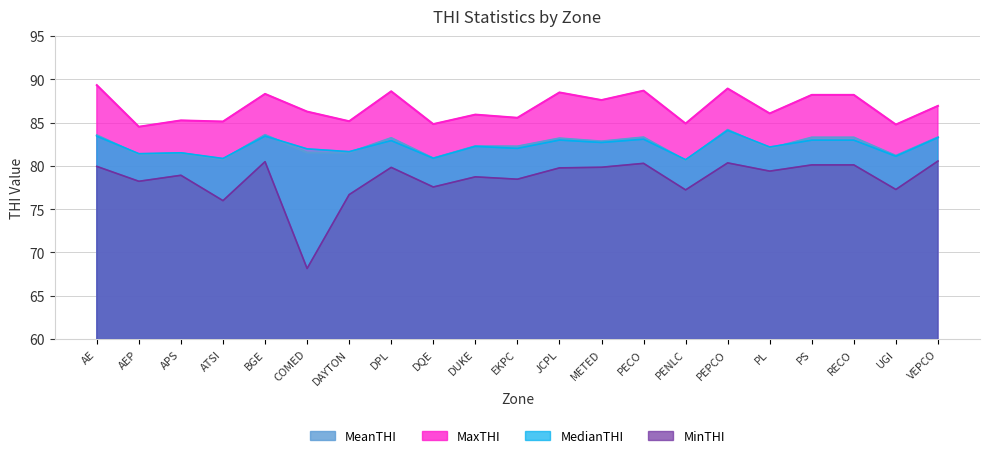

Reading left to right, list all the values displayed in this chart.

MinTHI: AE=79.9	AEP=78.2	APS=78.9	ATSI=76.0	BGE=80.5	COMED=68.2	DAYTON=76.7	DPL=79.8	DQE=77.6	DUKE=78.7	EKPC=78.5	JCPL=79.8	METED=79.8	PECO=80.3	PENLC=77.2	PEPCO=80.3	PL=79.4	PS=80.1	RECO=80.1	UGI=77.3	VEPCO=80.6
MeanTHI: AE=83.5	AEP=81.3	APS=81.5	ATSI=80.7	BGE=83.6	COMED=81.5	DAYTON=81.5	DPL=83.2	DQE=80.9	DUKE=82.3	EKPC=82.3	JCPL=83.2	METED=82.8	PECO=83.3	PENLC=80.6	PEPCO=84.2	PL=82.0	PS=83.3	RECO=83.3	UGI=81.2	VEPCO=83.3
MedianTHI: AE=83.4	AEP=81.4	APS=81.5	ATSI=80.9	BGE=83.4	COMED=82.0	DAYTON=81.6	DPL=82.9	DQE=80.9	DUKE=82.3	EKPC=82.0	JCPL=83.0	METED=82.7	PECO=83.1	PENLC=80.7	PEPCO=84.1	PL=82.2	PS=83.0	RECO=83.0	UGI=81.1	VEPCO=83.3
MaxTHI: AE=89.3	AEP=84.5	APS=85.3	ATSI=85.1	BGE=88.3	COMED=86.3	DAYTON=85.2	DPL=88.6	DQE=84.8	DUKE=85.9	EKPC=85.6	JCPL=88.5	METED=87.6	PECO=88.7	PENLC=84.9	PEPCO=88.9	PL=86.1	PS=88.2	RECO=88.2	UGI=84.8	VEPCO=86.9